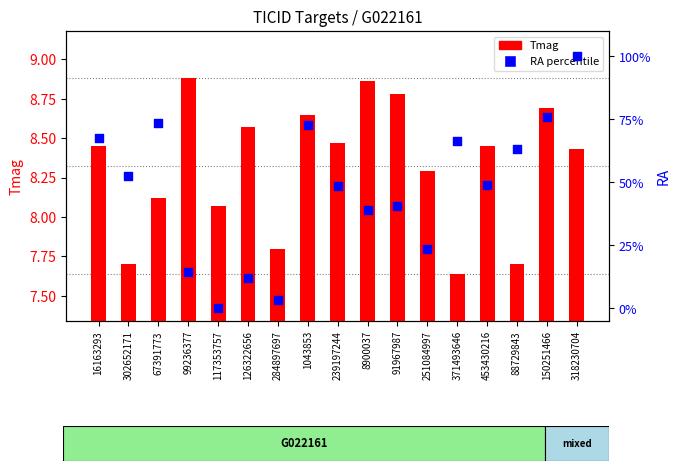

Which series reaches the maximum Y coordinate?

RA percentile